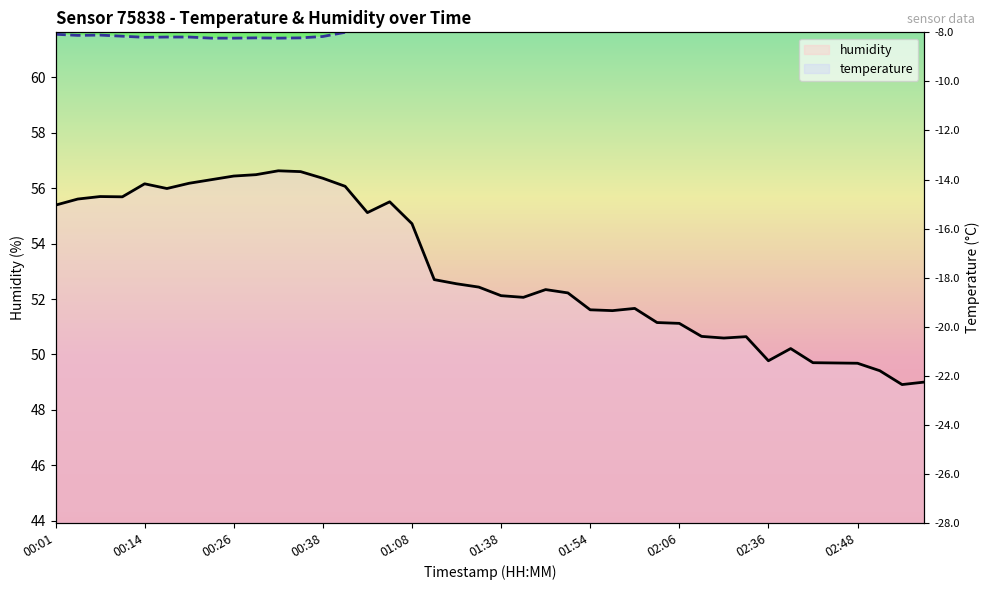

Reading right to left, what are all the values shown in this chart?

humidity: 49.0	48.9	49.4	49.7	49.7	49.7	50.2	49.8	50.6	50.6	50.6	51.1	51.1	51.7	51.6	51.6	52.2	52.3	52.1	52.1	52.4	52.5	52.7	54.7	55.5	55.1	56.1	56.4	56.6	56.6	56.5	56.4	56.3	56.2	56.0	56.2	55.7	55.7	55.6	55.4
temperature: 64.9	64.8	64.7	64.6	64.5	64.4	64.4	64.3	64.1	64.0	64.0	64.0	63.8	63.7	63.6	63.5	63.5	63.3	63.3	63.2	63.1	63.1	63.0	62.0	61.9	61.8	61.6	61.5	61.4	61.4	61.4	61.4	61.4	61.5	61.5	61.5	61.5	61.5	61.5	61.6